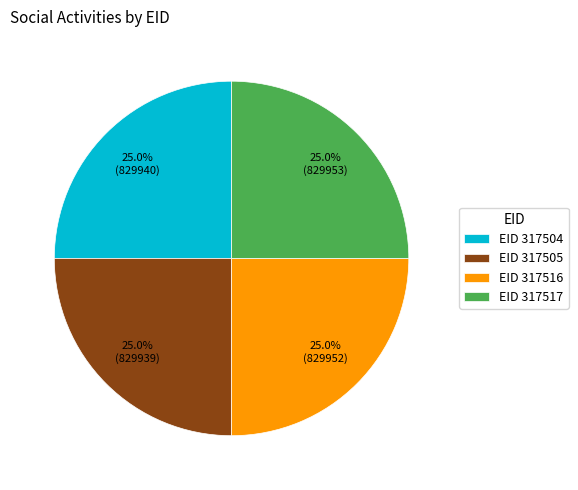

To the nearest percent, what is the average slice percentage?

25%